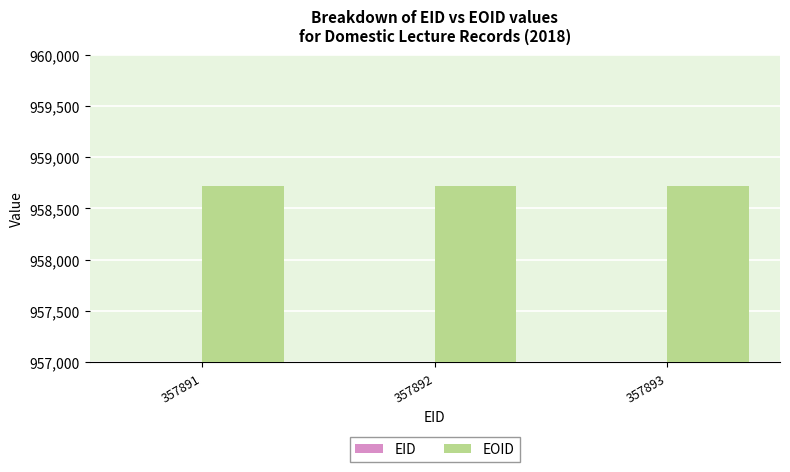

Which series has the largest range (max minus min)?

EID